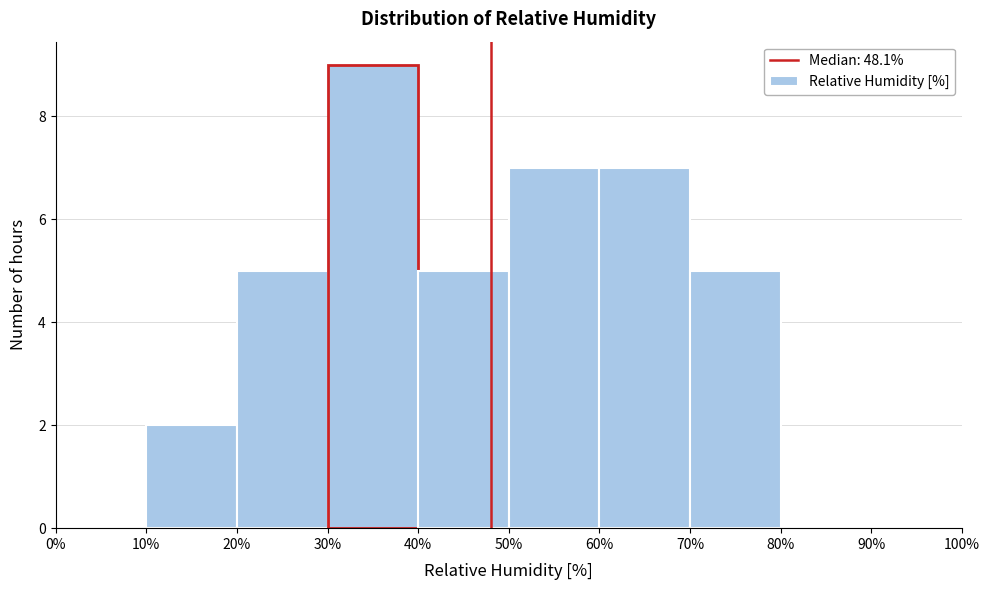

Which range on the x-axis has the tallest bar?

30% to 40%